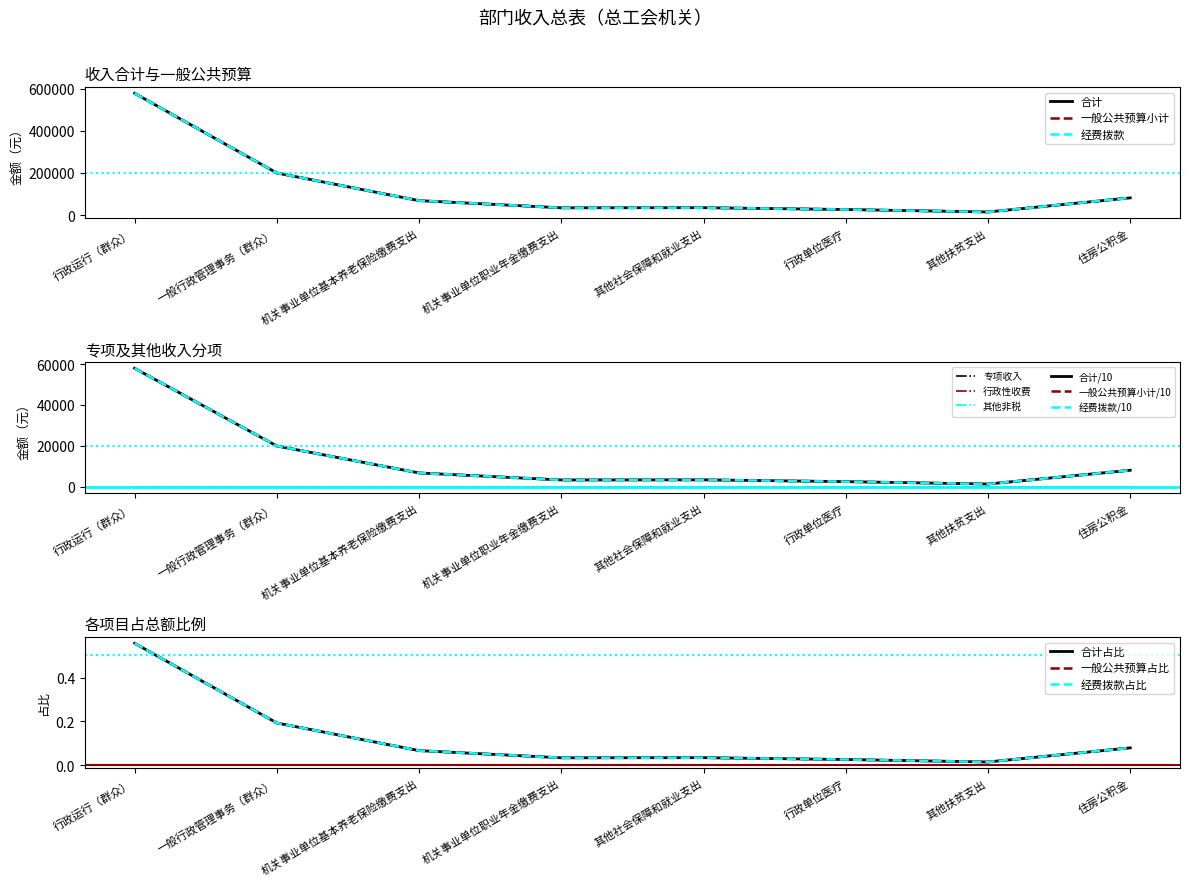

Does the chart have visible grid lines?

No